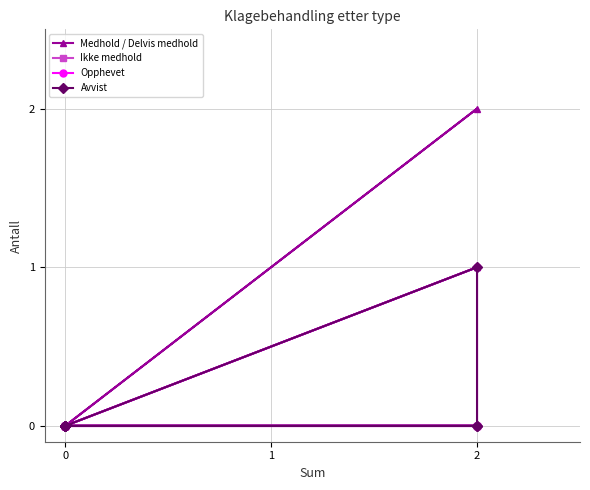

What are all the series names shown in the legend?

Medhold / Delvis medhold, Ikke medhold, Opphevet, Avvist